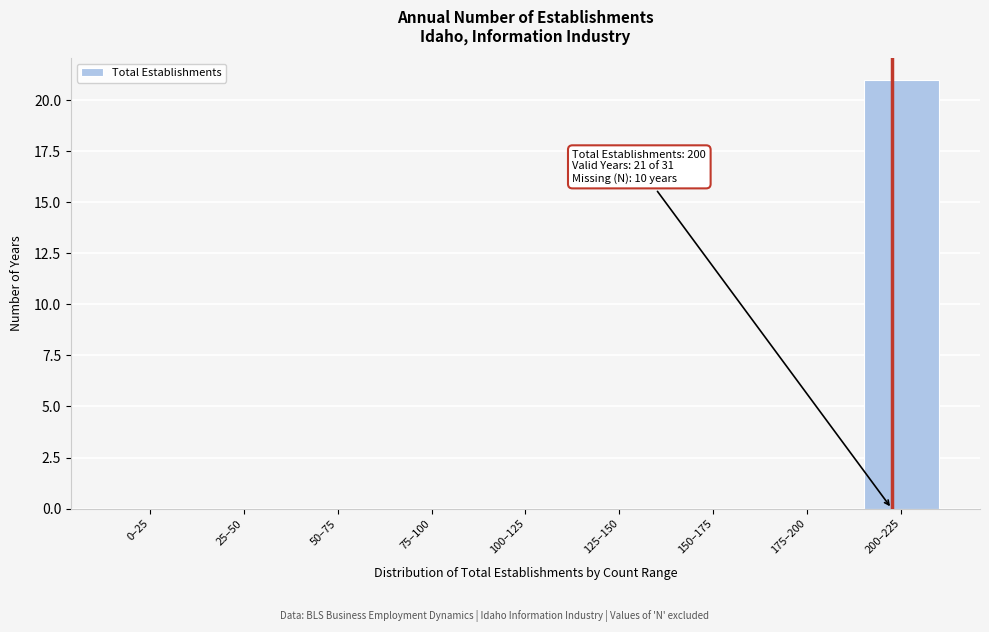

Reading right to left, list all the values displayed in this chart.

200–225=21	175–200=0	150–175=0	125–150=0	100–125=0	75–100=0	50–75=0	25–50=0	0–25=0